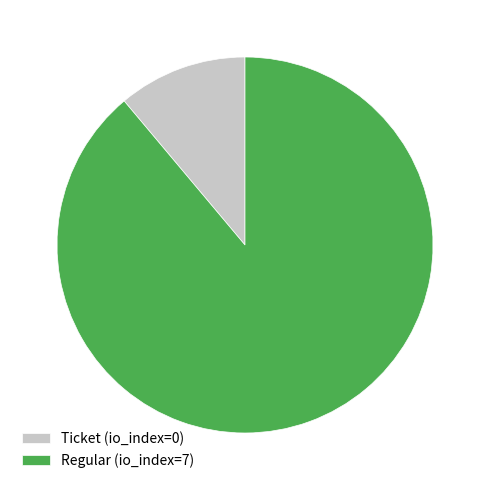

Between Ticket (io_index=0) and Regular (io_index=7), which is larger?

Regular (io_index=7)